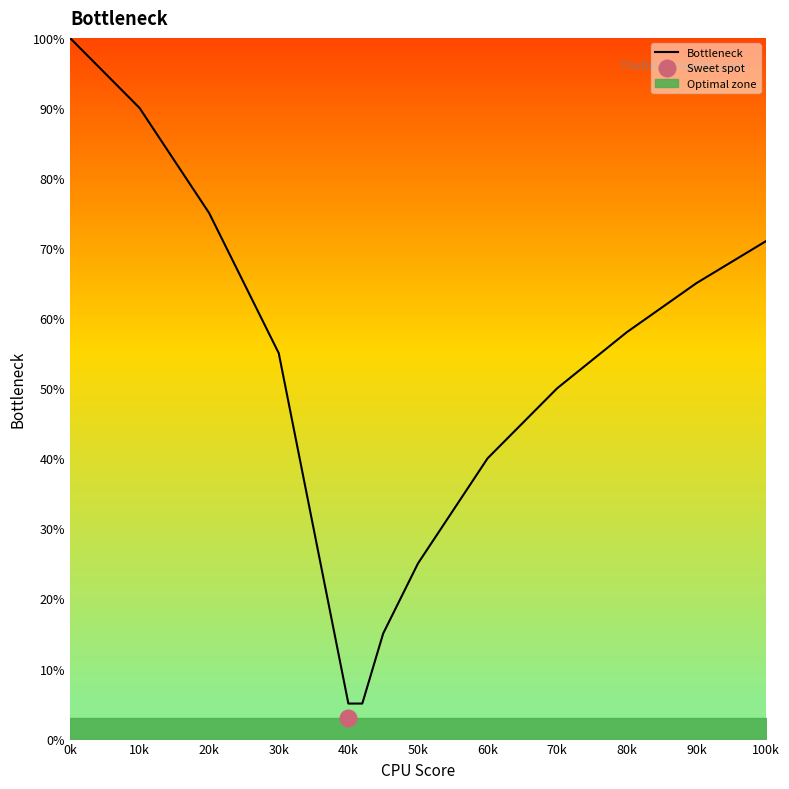

True or false: Bottleneck has a value of 17 at 20k.

False